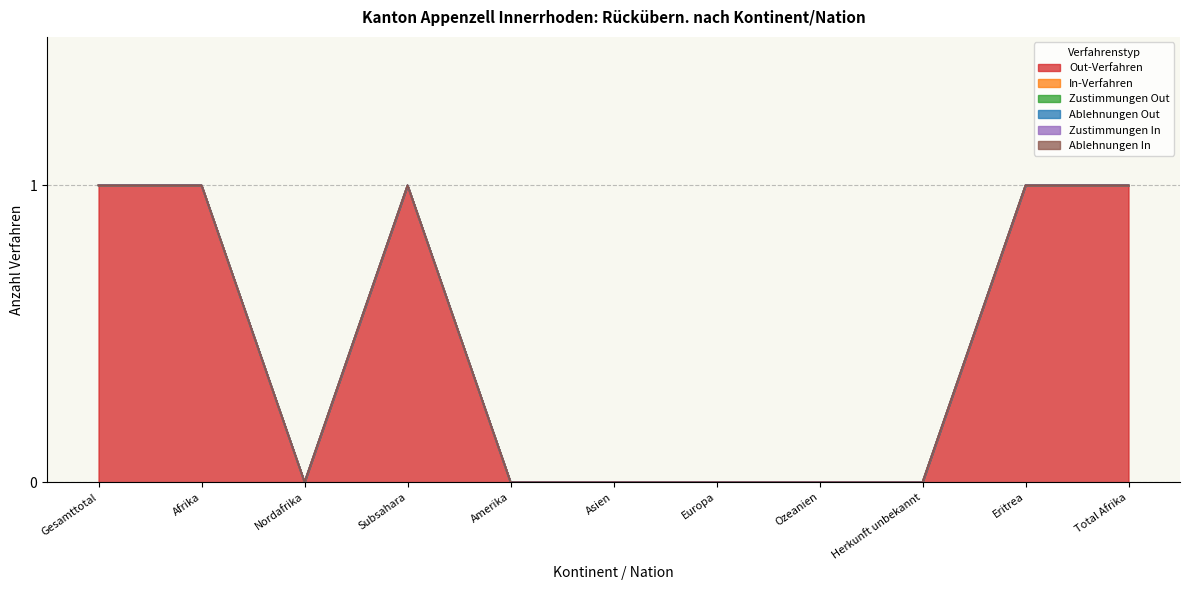

What is the maximum value shown in the chart?

1